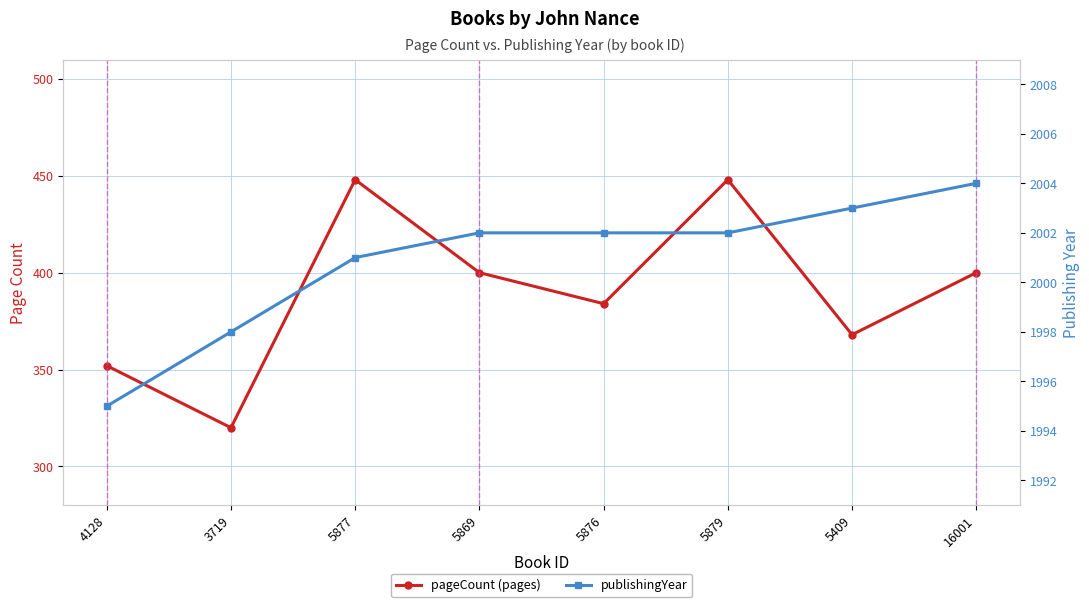

At which category is the sum across all series the highest?

5879